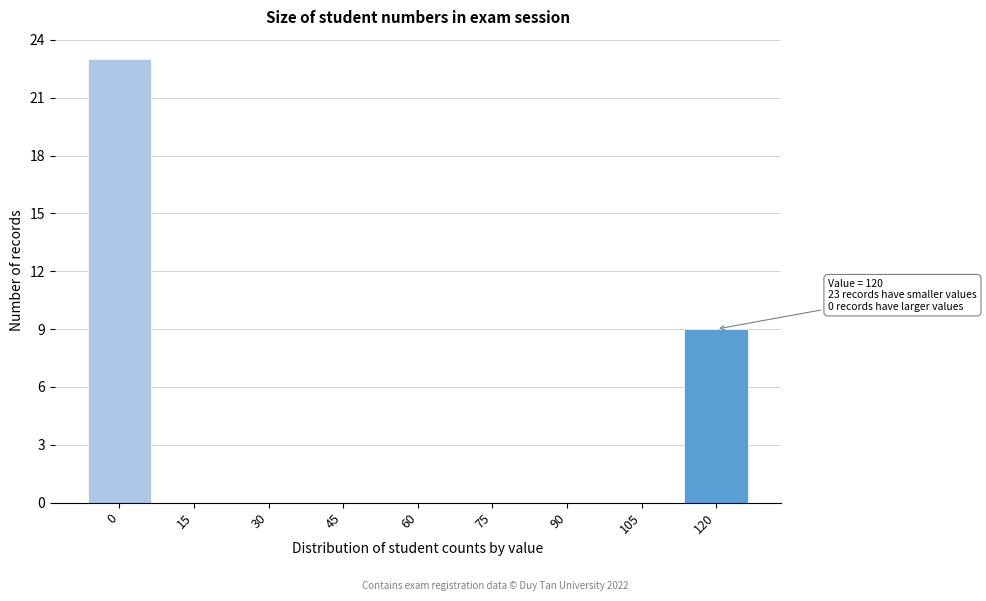

Reading left to right, extract all data points from this chart.

0=23	15=0	30=0	45=0	60=0	75=0	90=0	105=0	120=9